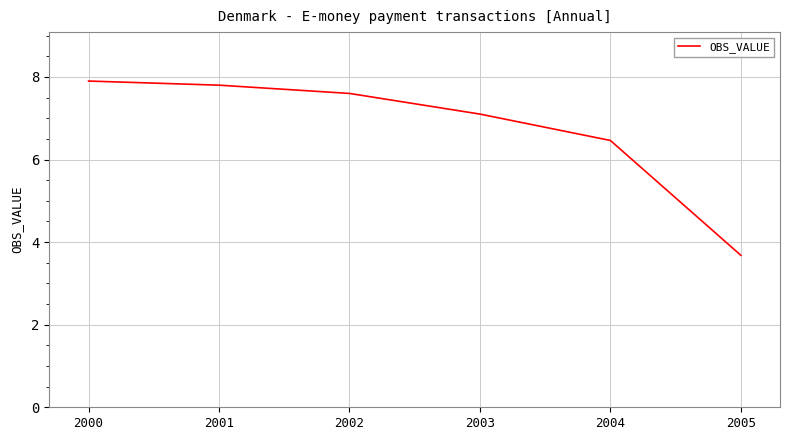

Reading left to right, extract all data points from this chart.

7.9	7.8	7.6	7.1	6.5	3.7